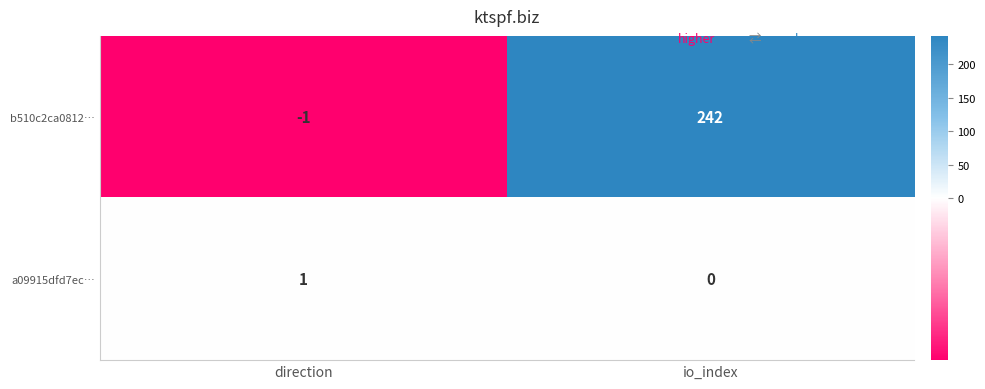

At how many categories does at least one series exceed 191?

1